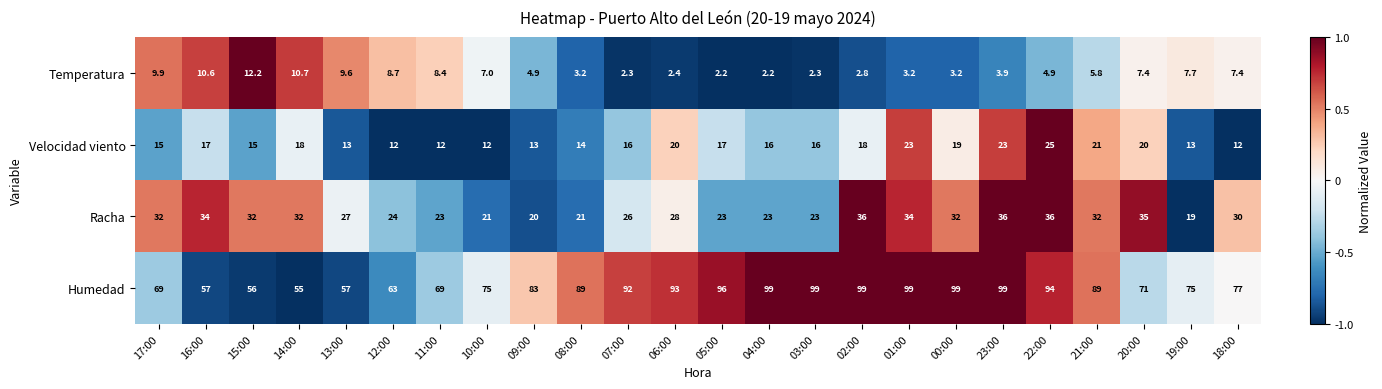

Which series has the largest total across all categories?

Humedad